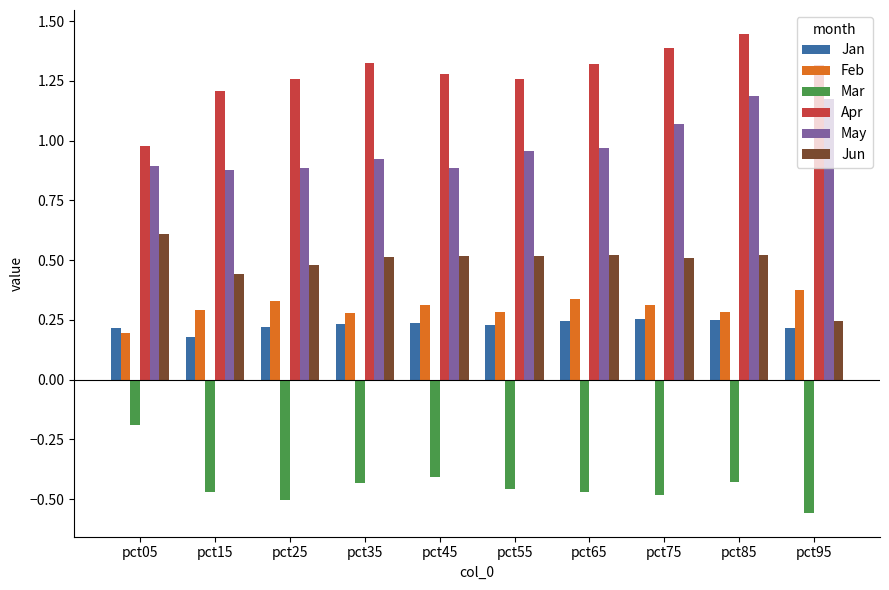

Are the bars grouped side by side (vs. stacked)?

Yes